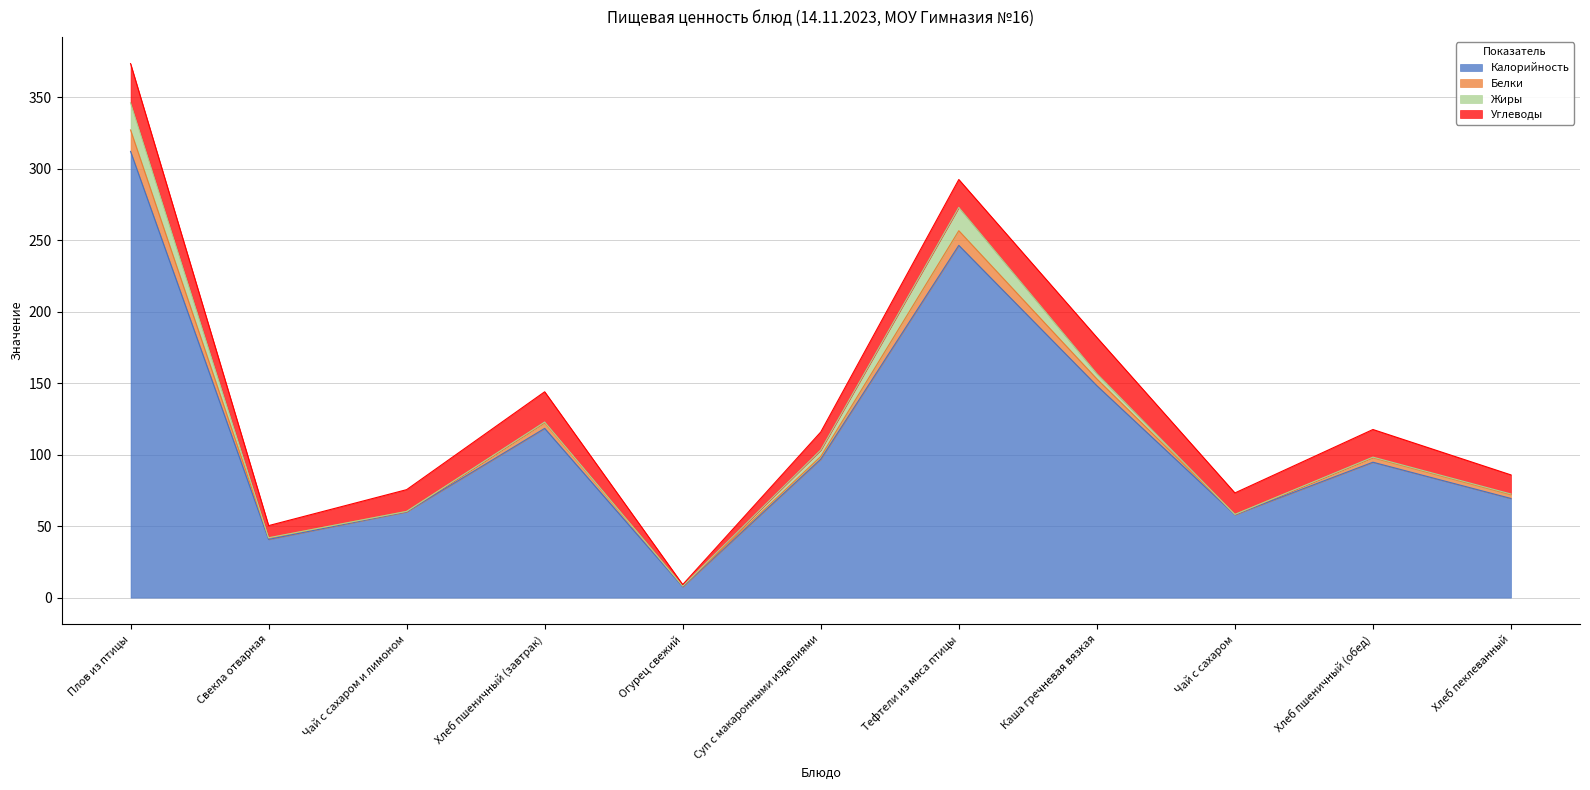

Reading left to right, what are all the values shown in this chart?

Калорийность: Плов из птицы=312.0	Свекла отварная=40.7	Чай с сахаром и лимоном=60.0	Хлеб пшеничный (завтрак)=118.3	Огурец свежий=7.6	Суп с макаронными изделиями=96.8	Тефтели из мяса птицы=246.3	Каша гречневая вязкая=148.2	Чай с сахаром=58.0	Хлеб пшеничный (обед)=94.7	Хлеб пеклеванный=69.3
Белки: Плов из птицы=15.0	Свекла отварная=1.1	Чай с сахаром и лимоном=0.3	Хлеб пшеничный (завтрак)=4.0	Огурец свежий=0.5	Суп с макаронными изделиями=1.9	Тефтели из мяса птицы=10.2	Каша гречневая вязкая=4.8	Чай с сахаром=0.2	Хлеб пшеничный (обед)=3.2	Хлеб пеклеванный=2.6
Жиры: Плов из птицы=19.0	Свекла отварная=0.1	Чай с сахаром и лимоном=0.0	Хлеб пшеничный (завтрак)=0.5	Огурец свежий=0.1	Суп с макаронными изделиями=4.5	Тефтели из мяса птицы=16.3	Каша гречневая вязкая=3.7	Чай с сахаром=0.0	Хлеб пшеничный (обед)=0.4	Хлеб пеклеванный=0.5
Углеводы: Плов из птицы=27.4	Свекла отварная=8.5	Чай с сахаром и лимоном=15.2	Хлеб пшеничный (завтрак)=21.1	Огурец свежий=1.0	Суп с макаронными изделиями=12.6	Тефтели из мяса птицы=19.5	Каша гречневая вязкая=25.3	Чай с сахаром=15.0	Хлеб пшеничный (обед)=19.3	Хлеб пеклеванный=13.4